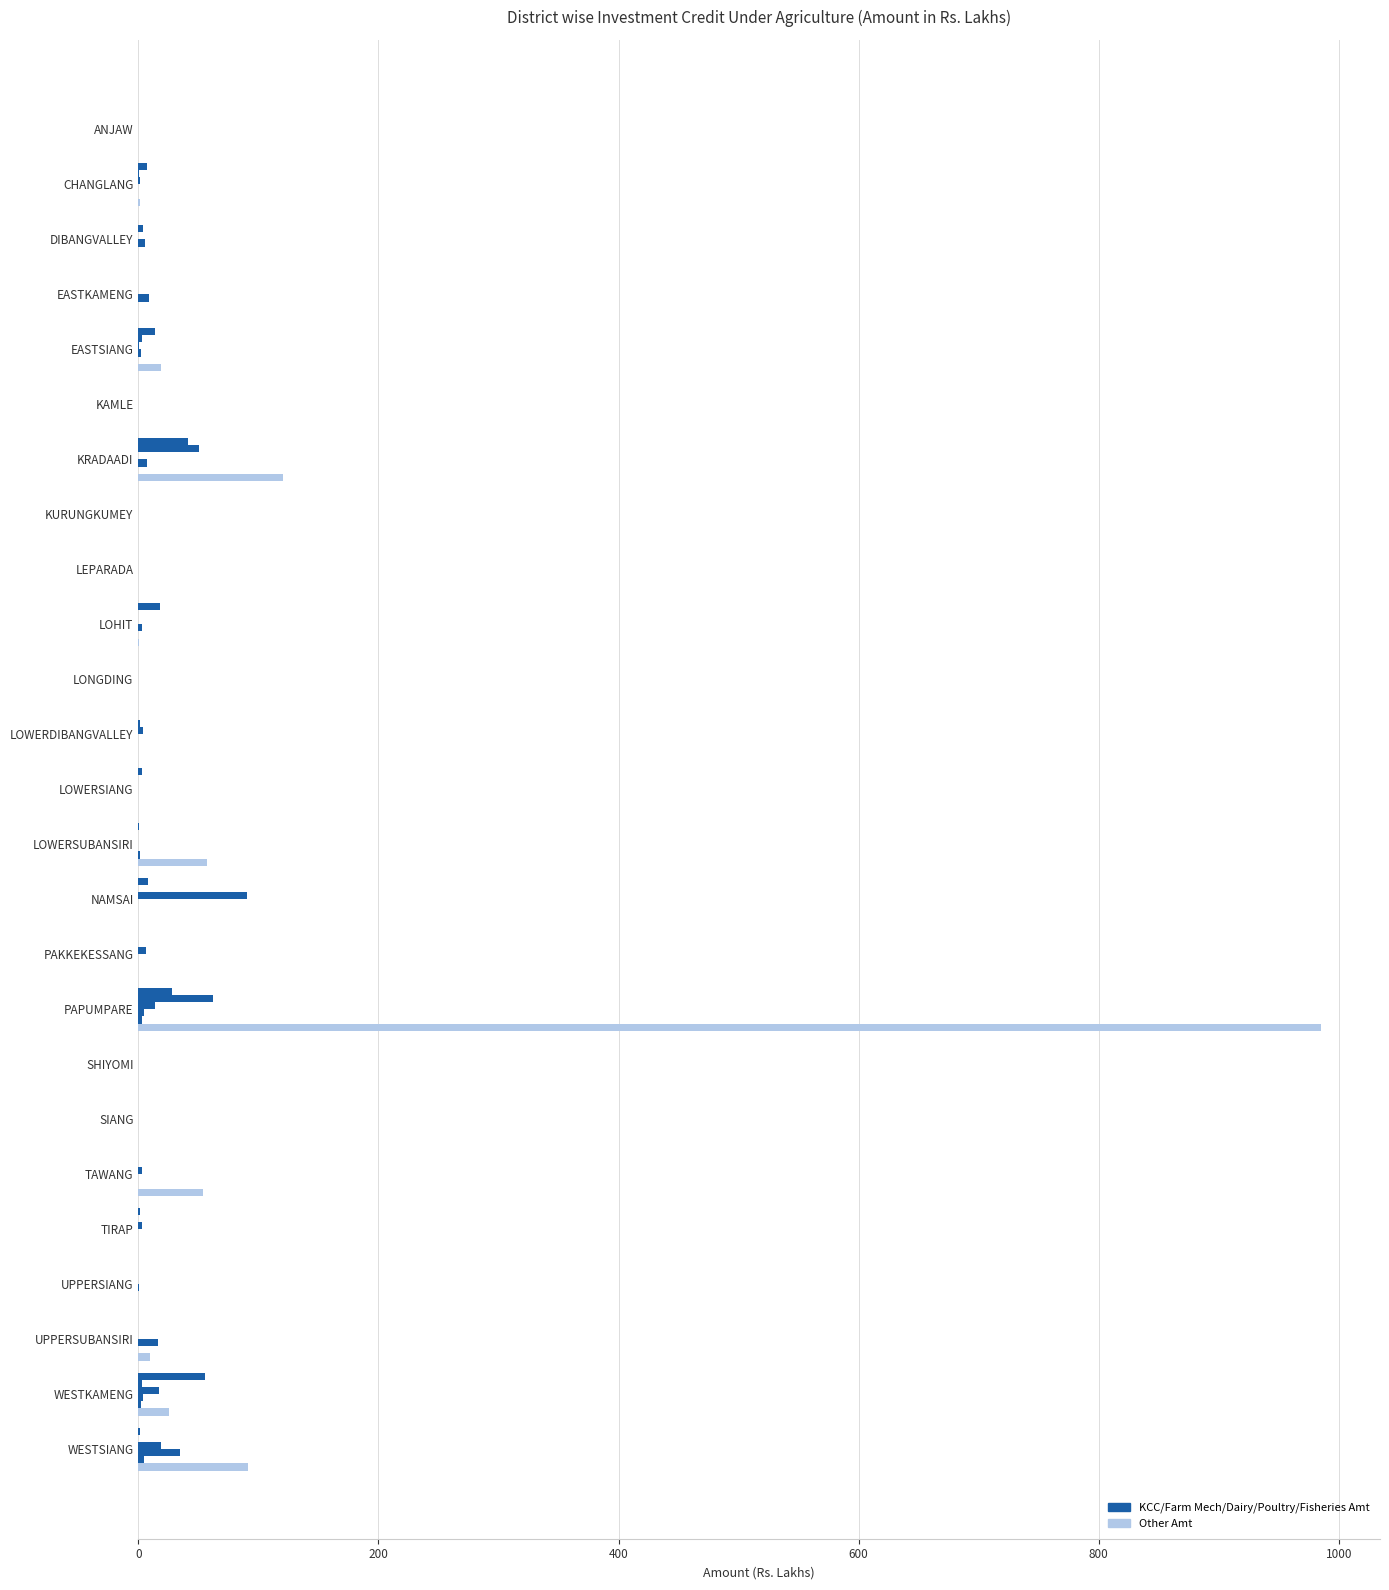

How many distinct data groups are displayed?

6